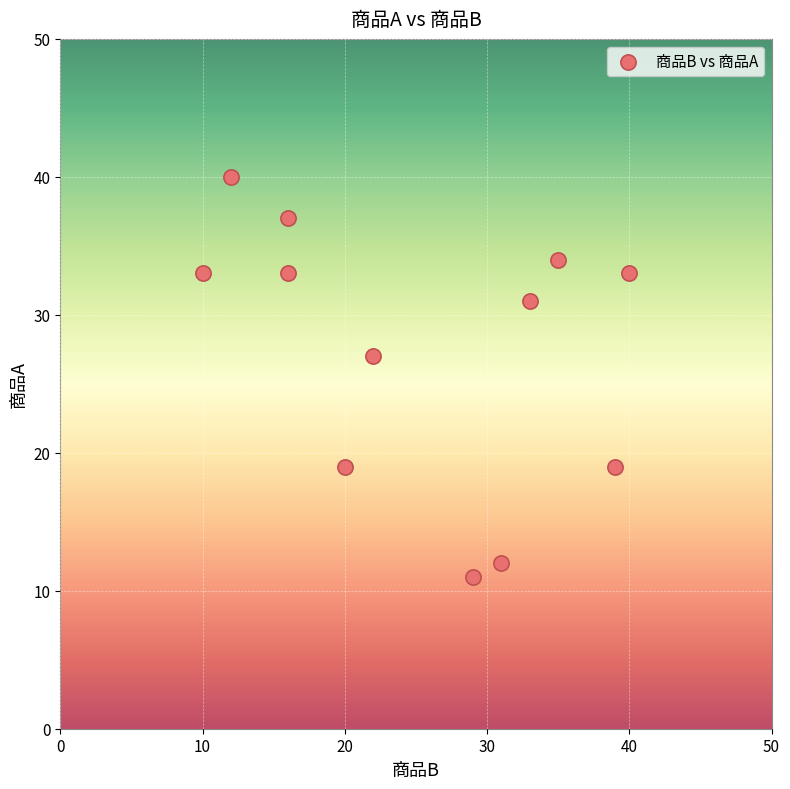

What is the range of Y values (max minus min)?

29